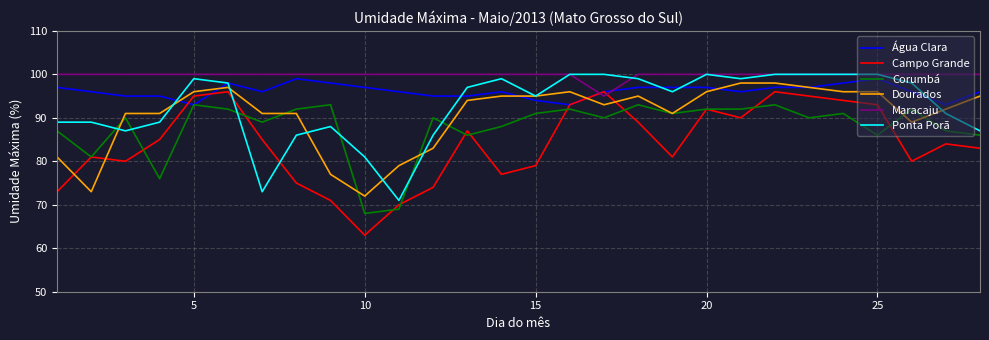

True or false: Dourados and Campo Grande cross at least once.

True